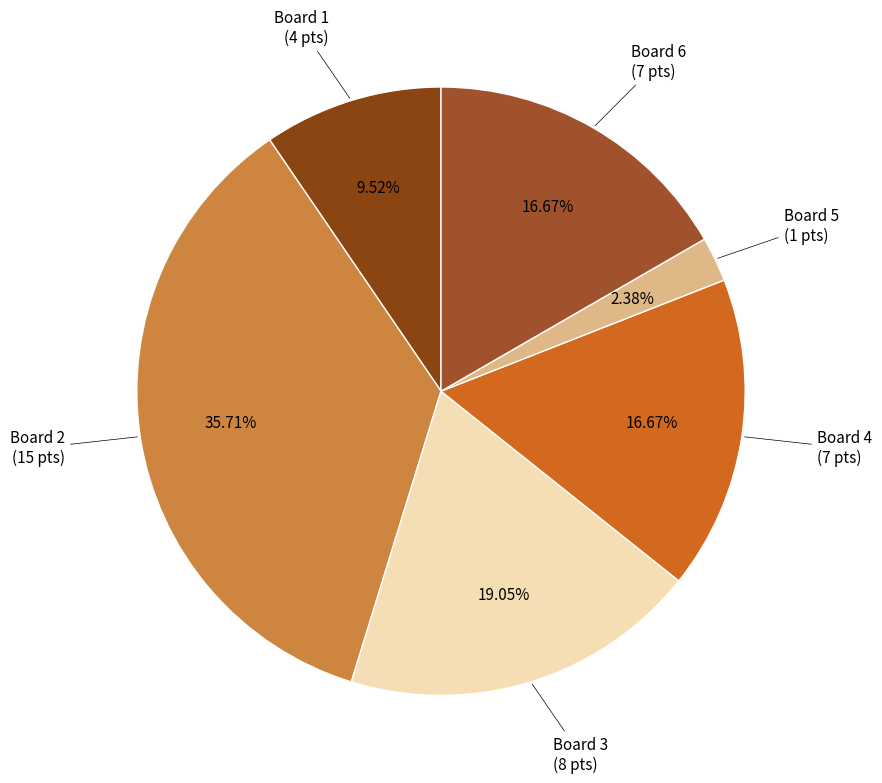

How many slices are in this pie chart?

6